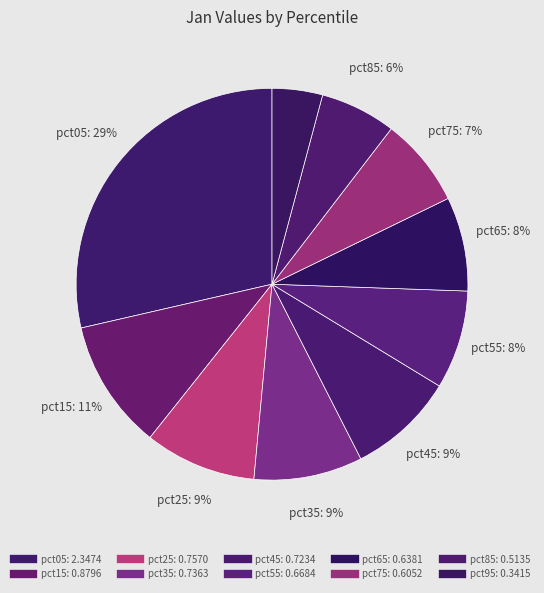

Count the number of slices in the pie.

10